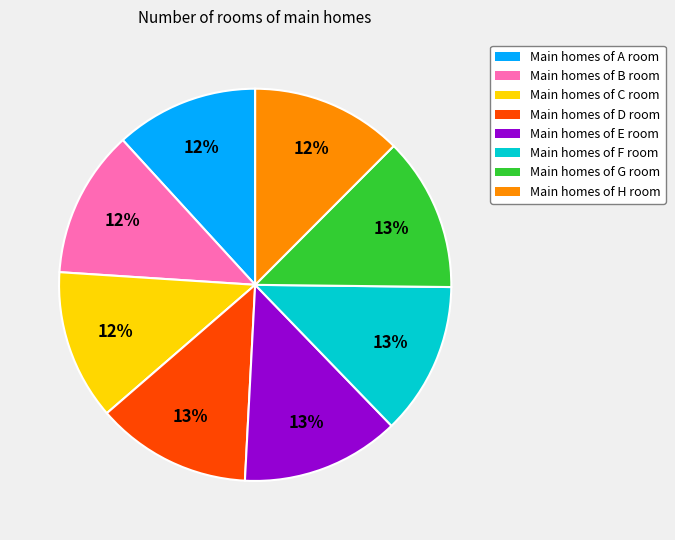

The Main homes of F room slice represents 27% of the pie. True or false?

False